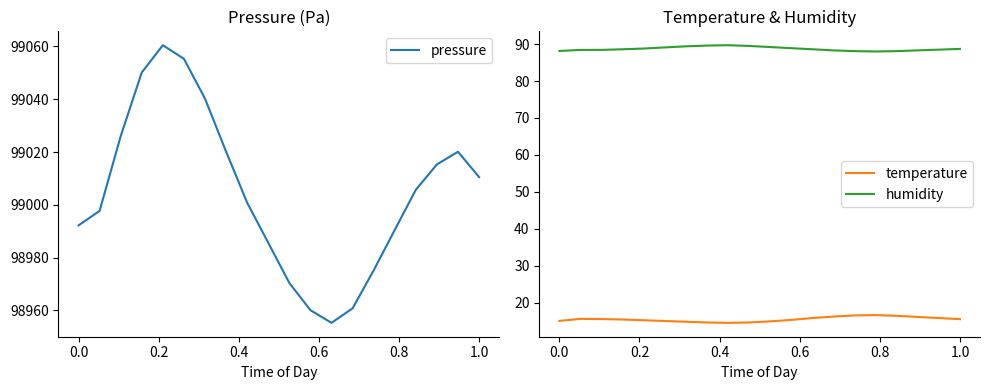

What is the minimum value shown in the chart?

14.5